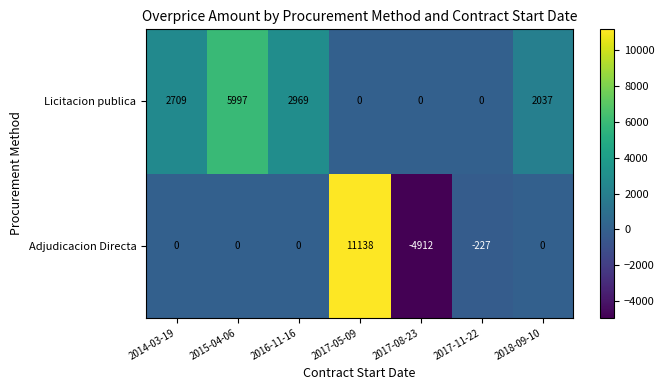

What is the difference between the highest and lowest values at 2018-09-10?

2037